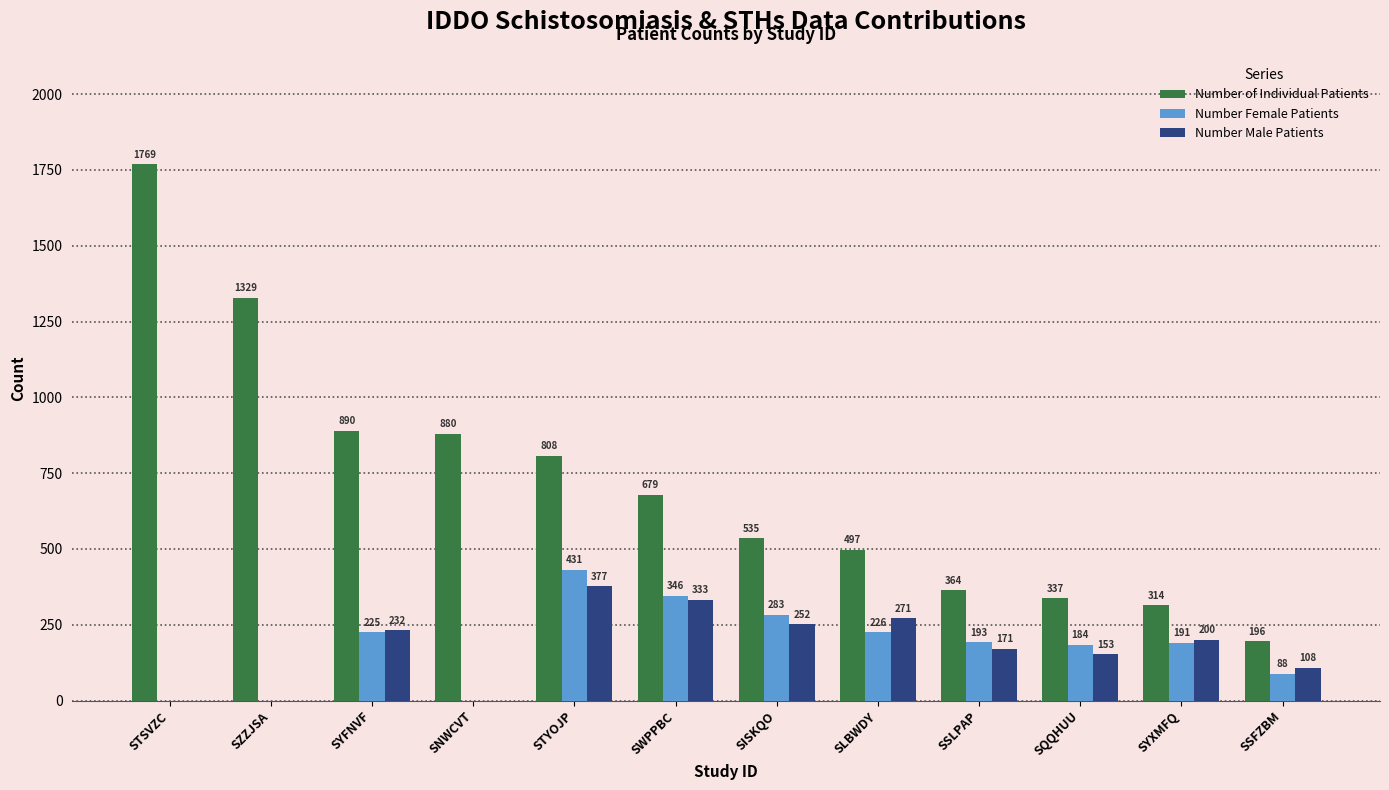

What is the sum of the Number Female Patients values at SZZJSA and SLBWDY?

226